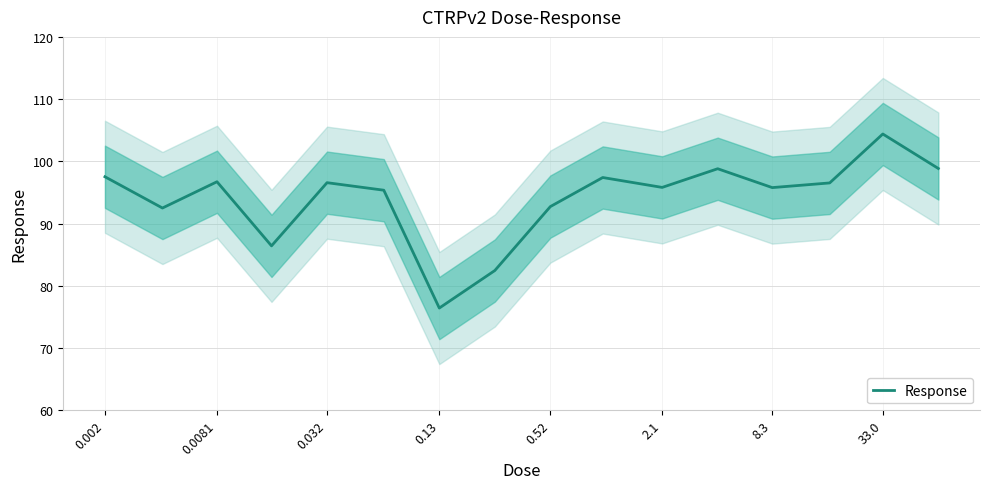

What is the lowest value of the Response series?

76.4